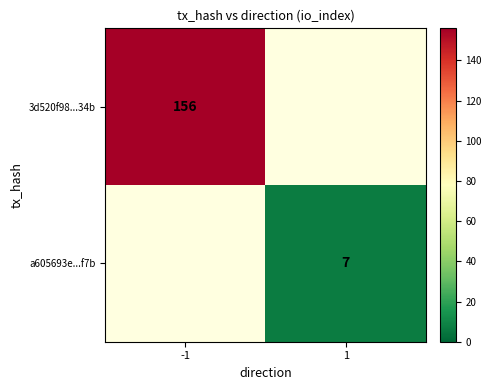

Which label corresponds to the smallest value in the chart?

1